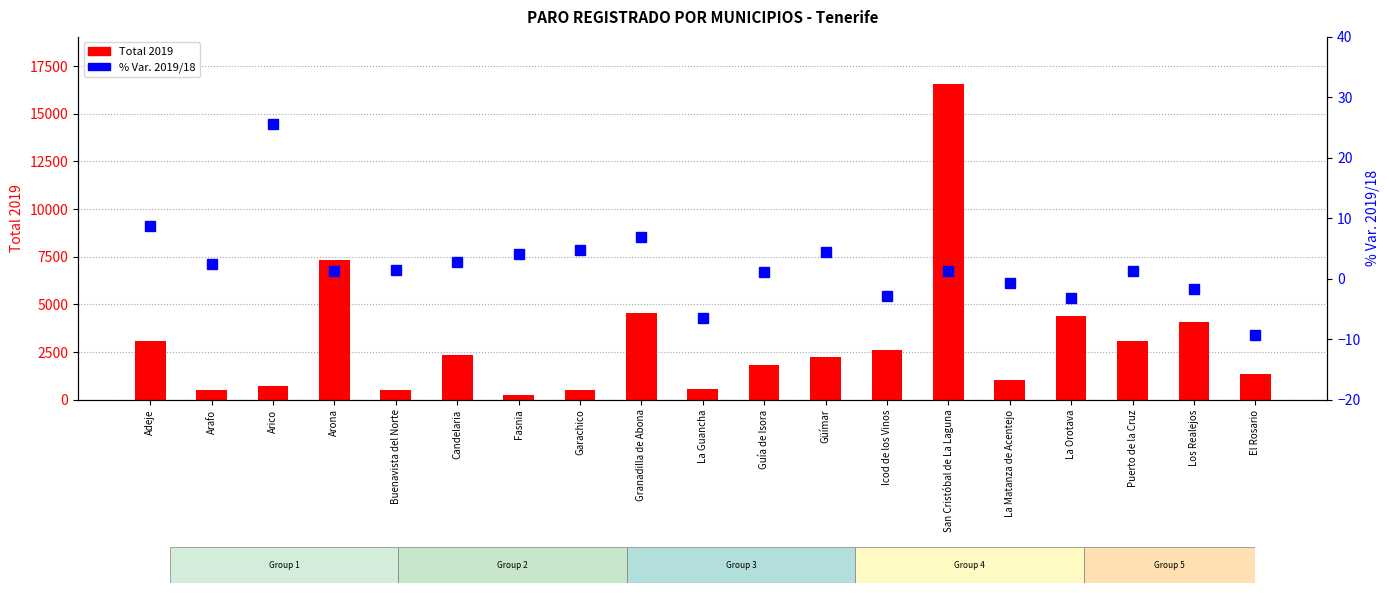

Which series has the largest total across all categories?

Total 2019